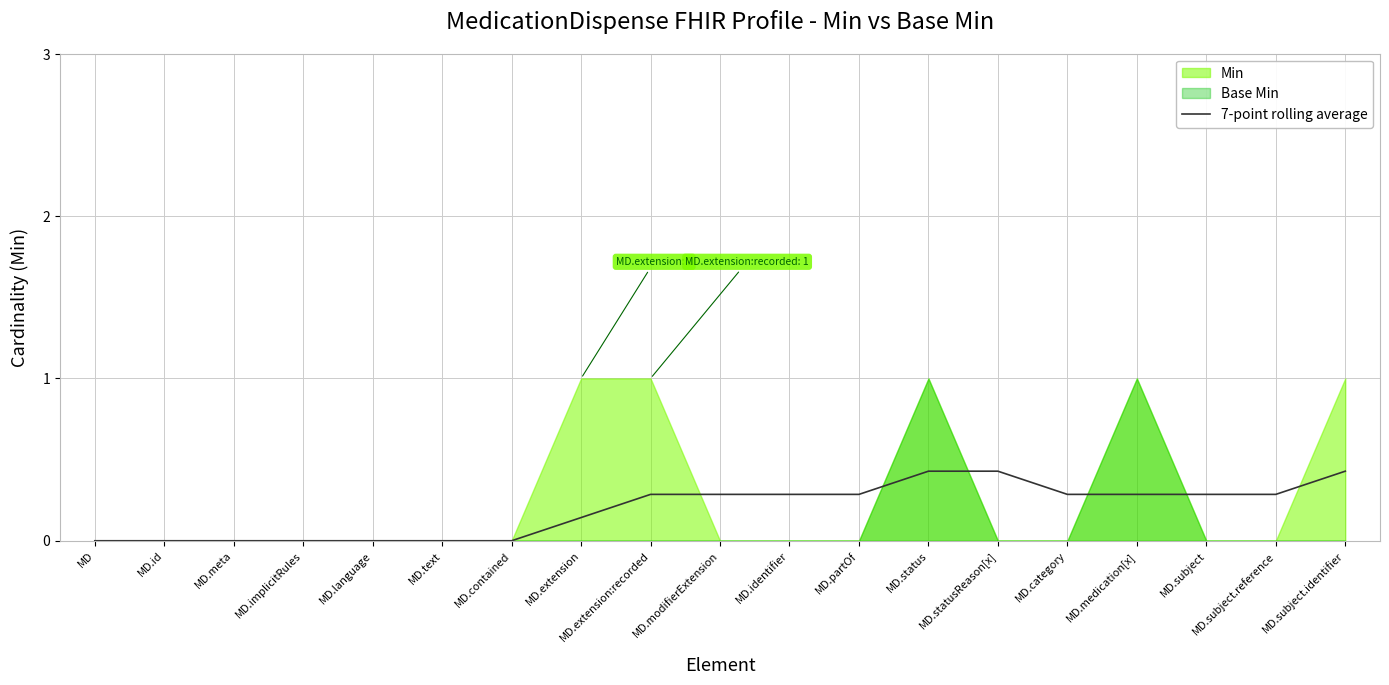

What is the sum of all values?

3.7